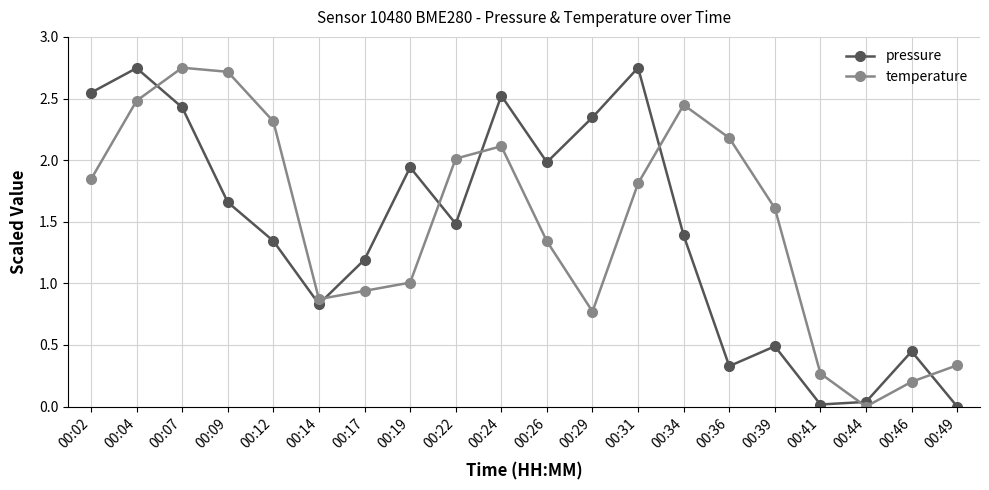

After their last crossing, which series has the higher values: pressure or temperature?

temperature